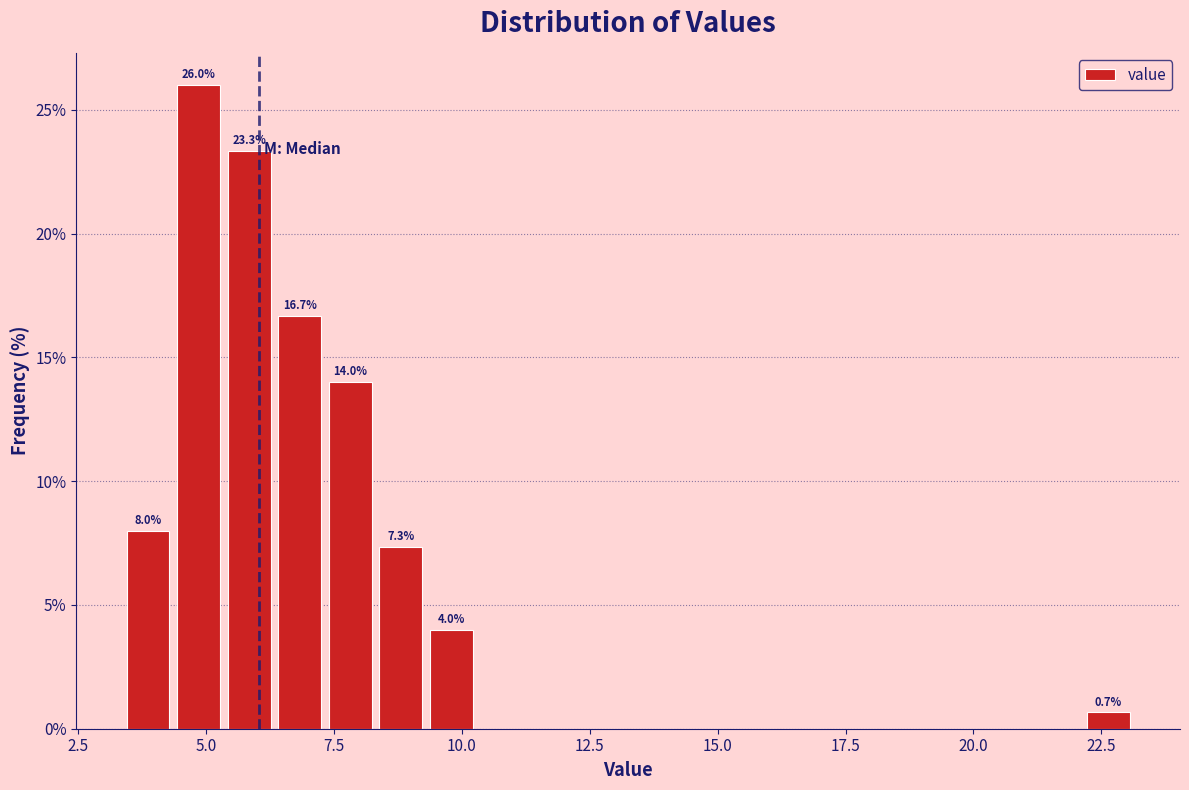

Around what value on the x-axis is the tallest bar? Give the approximate position of its centre, as read against the axis.

5.0